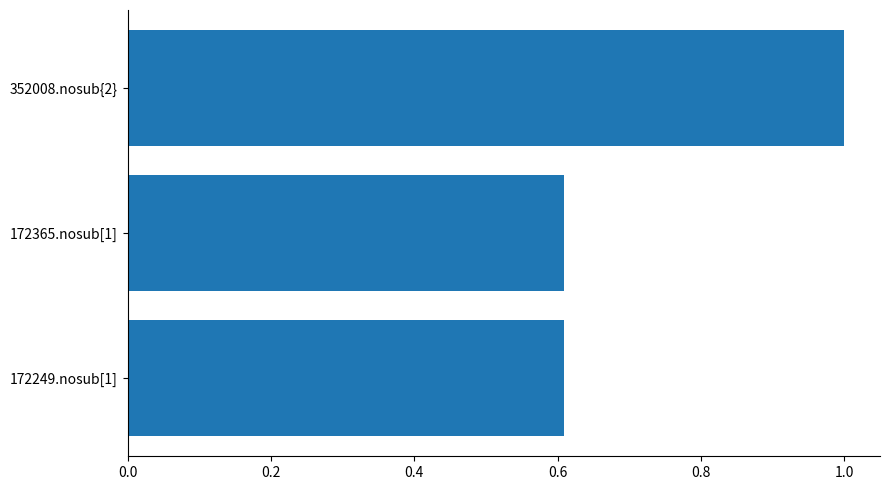

How many bars are there in total?

3